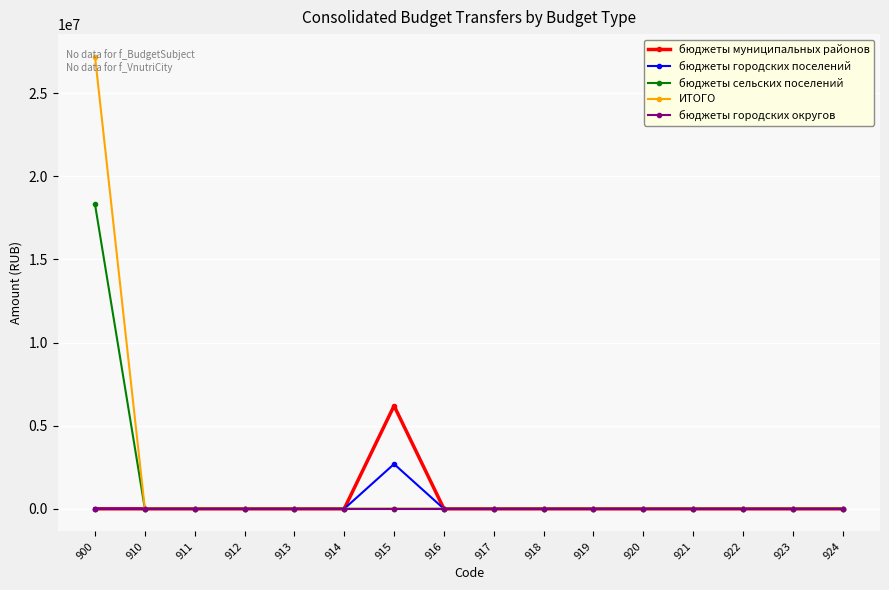

Reading left to right, extract all data points from this chart.

бюджеты муниципальных районов: 0.0	0.0	0.0	0.0	0.0	0.0	6197550.0	0.0	0.0	0.0	0.0	0.0	0.0	0.0	0.0	0.0
бюджеты городских поселений: 0.0	0.0	0.0	0.0	0.0	0.0	2693025.0	0.0	0.0	0.0	0.0	0.0	0.0	0.0	0.0	0.0
бюджеты сельских поселений: 18307115.2	0.0	0.0	0.0	0.0	0.0	0.0	0.0	0.0	0.0	0.0	0.0	0.0	0.0	0.0	0.0
ИТОГО: 27197690.2	0.0	0.0	0.0	0.0	0.0	0.0	0.0	0.0	0.0	0.0	0.0	0.0	0.0	0.0	0.0
бюджеты городских округов: 0.0	0.0	0.0	0.0	0.0	0.0	0.0	0.0	0.0	0.0	0.0	0.0	0.0	0.0	0.0	0.0